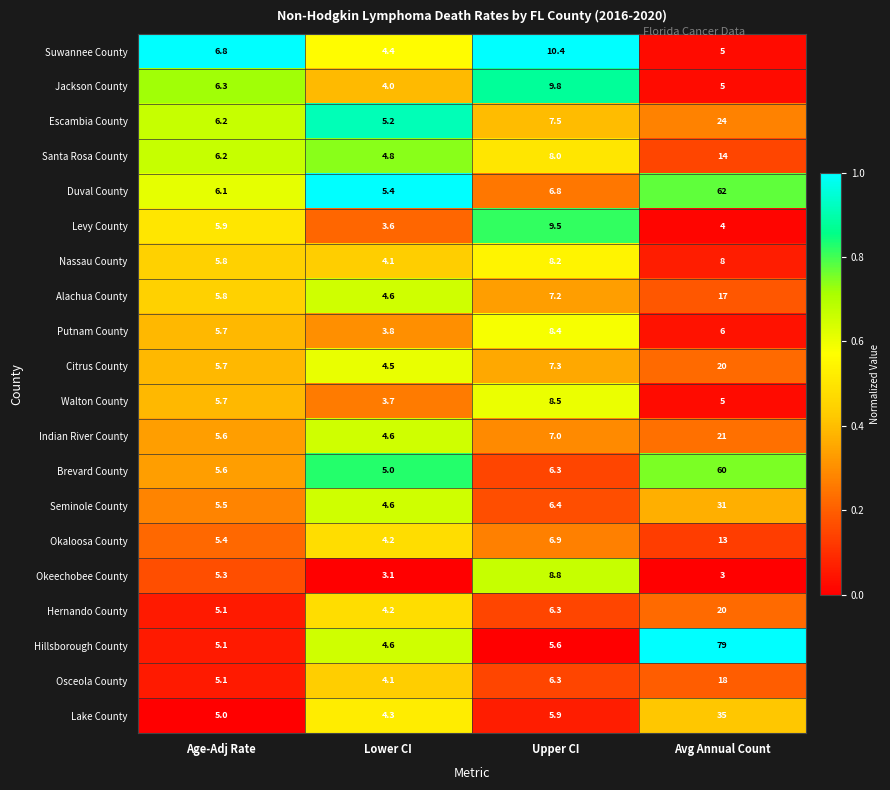

What is the difference between the Alachua County values at Lower CI and Upper CI?

2.6